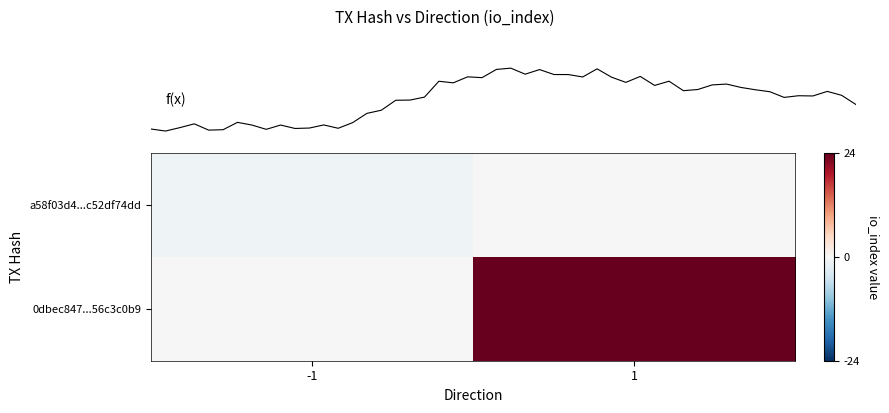

What is the maximum value for 0dbec847f885891138f5ae7b168110b56c3c0b9?

24